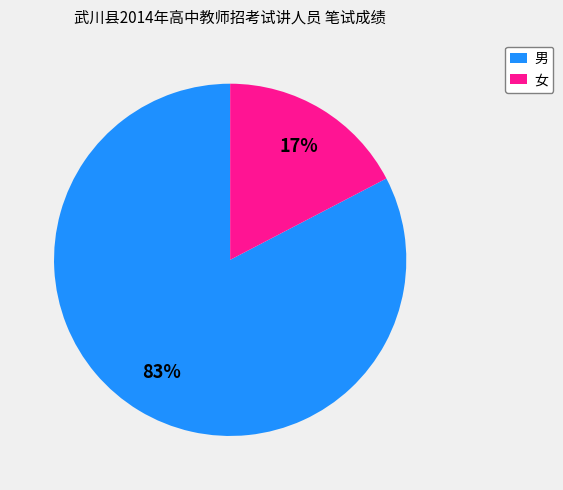

Is there a majority slice in this chart?

Yes